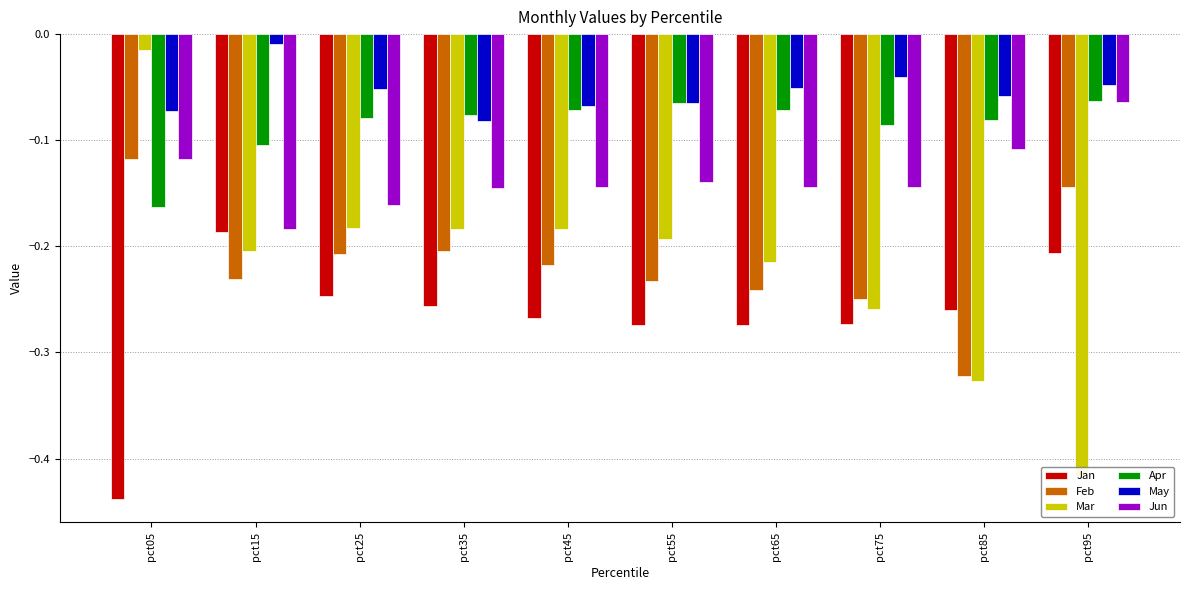

Is the value of Feb at pct25 greater than the value of Mar at pct85?

Yes